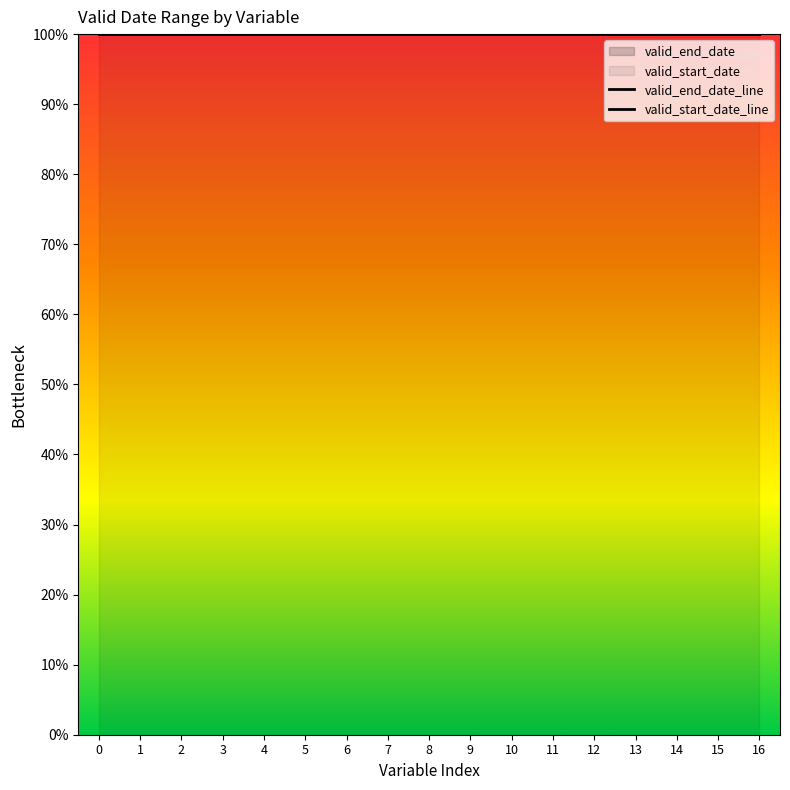

What is the average value of the valid_end_date_line series?

100.0